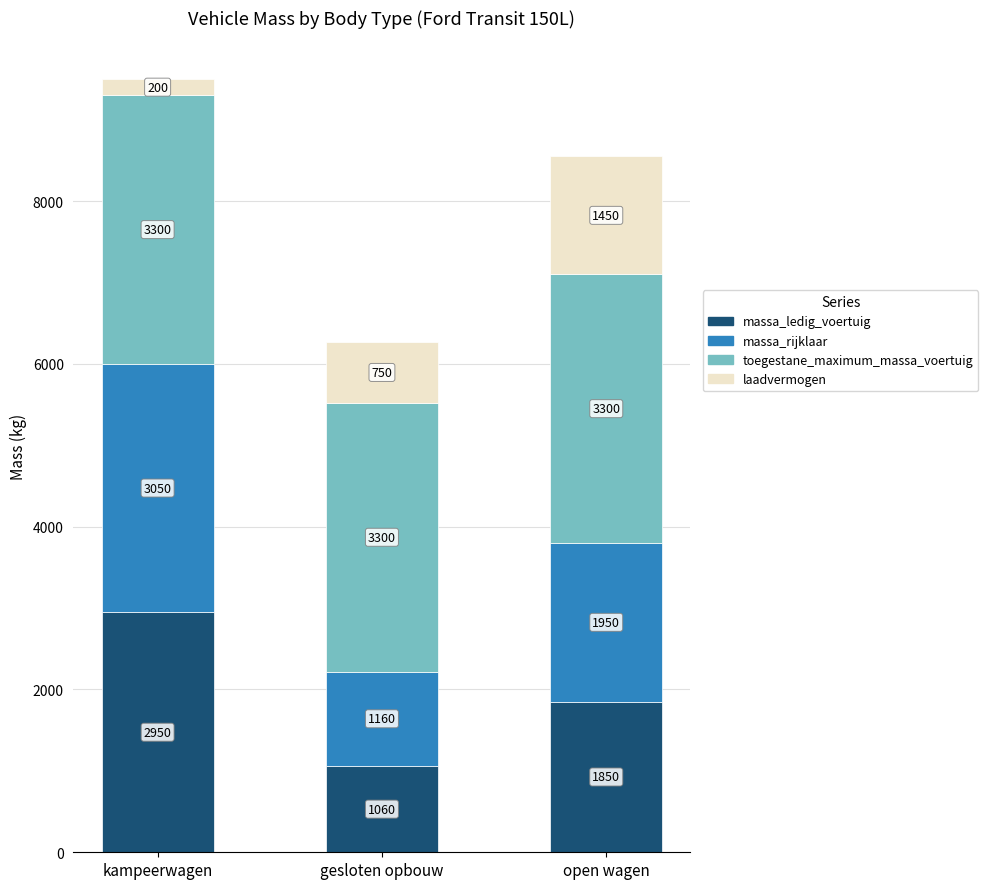

The massa_ledig_voertuig series shows 1711 at gesloten opbouw. True or false?

False